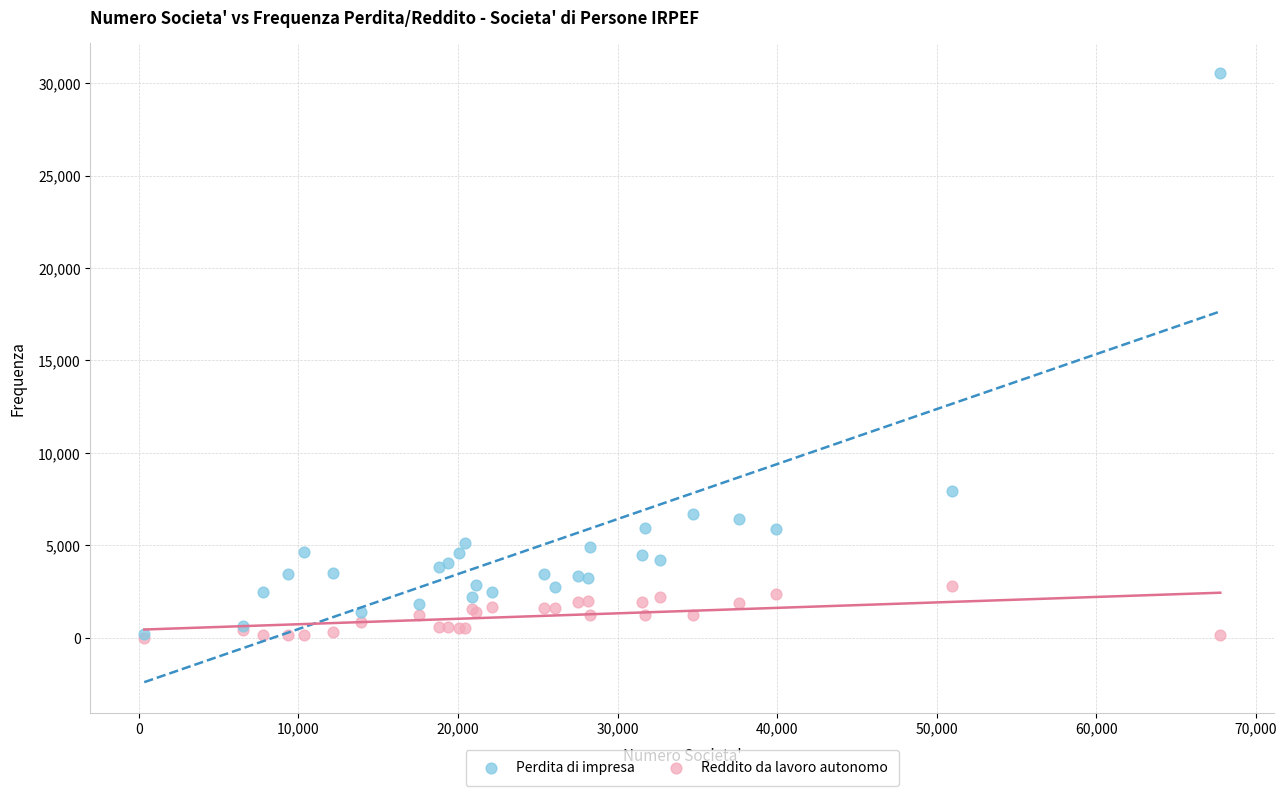

Across all series, what Y value is closest to 15263?

7955